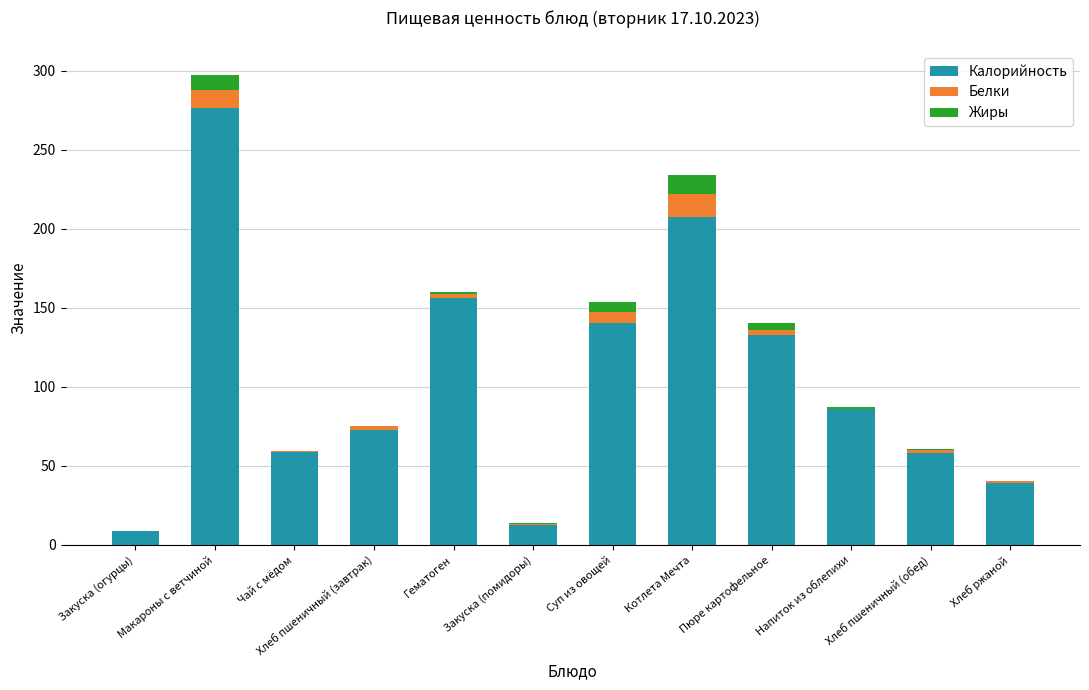

What is the total value across all series at Суп из овощей?

153.5